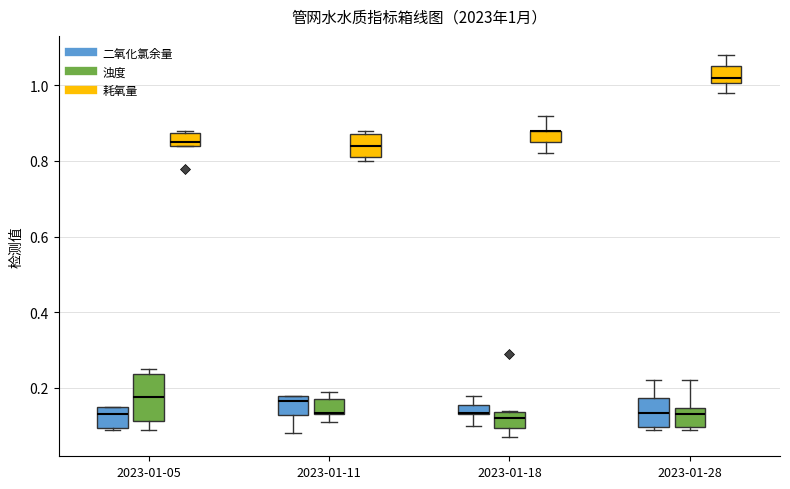

Comparing the boxes themselves (not the whiskers), which one is the tallest?

2023-01-05 (浊度)